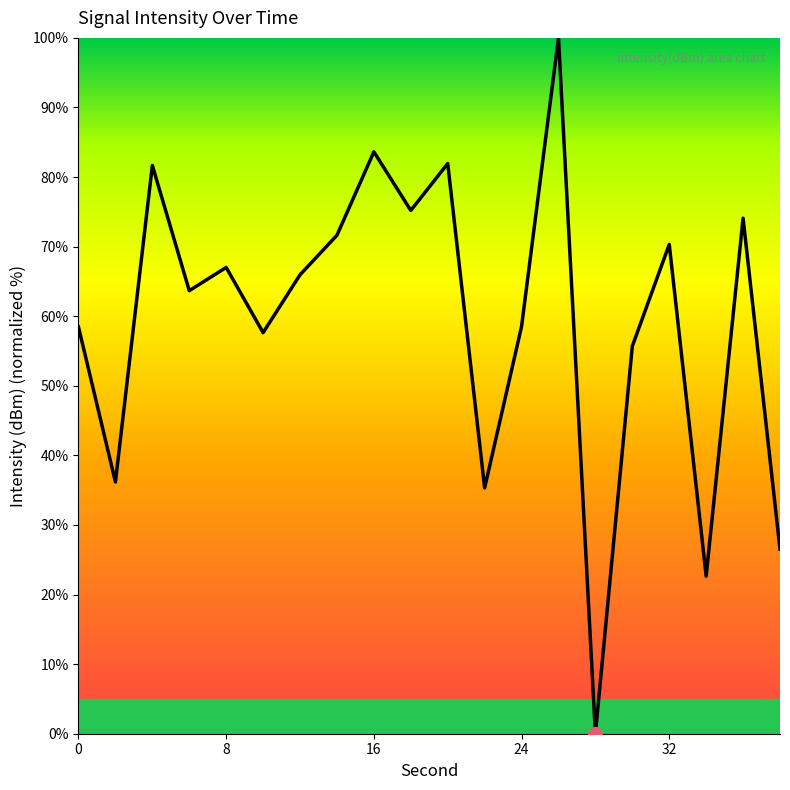

Count the number of values greater than 65.

10